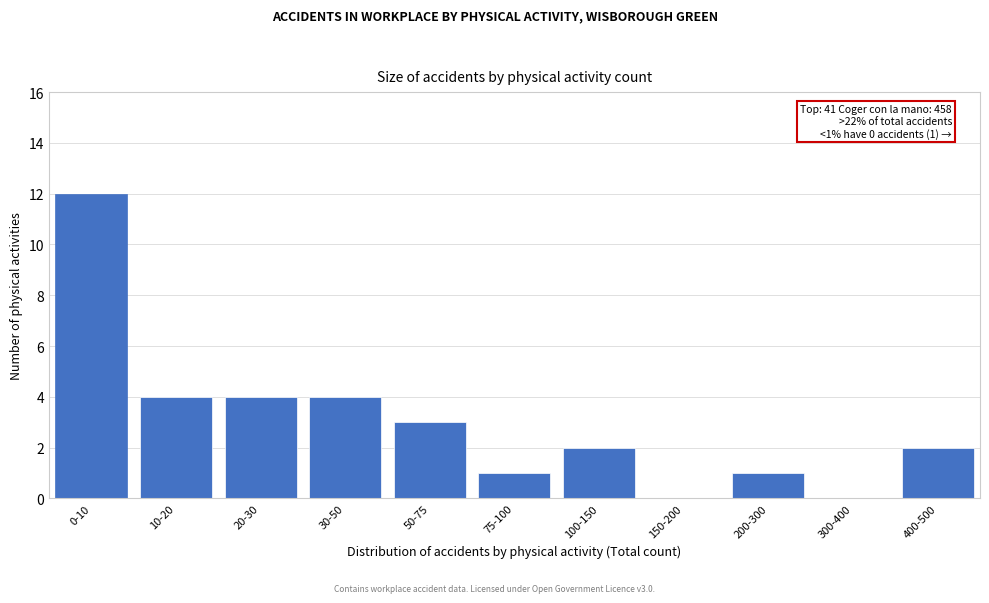

Reading right to left, extract all data points from this chart.

400-500=2	300-400=0	200-300=1	150-200=0	100-150=2	75-100=1	50-75=3	30-50=4	20-30=4	10-20=4	0-10=12